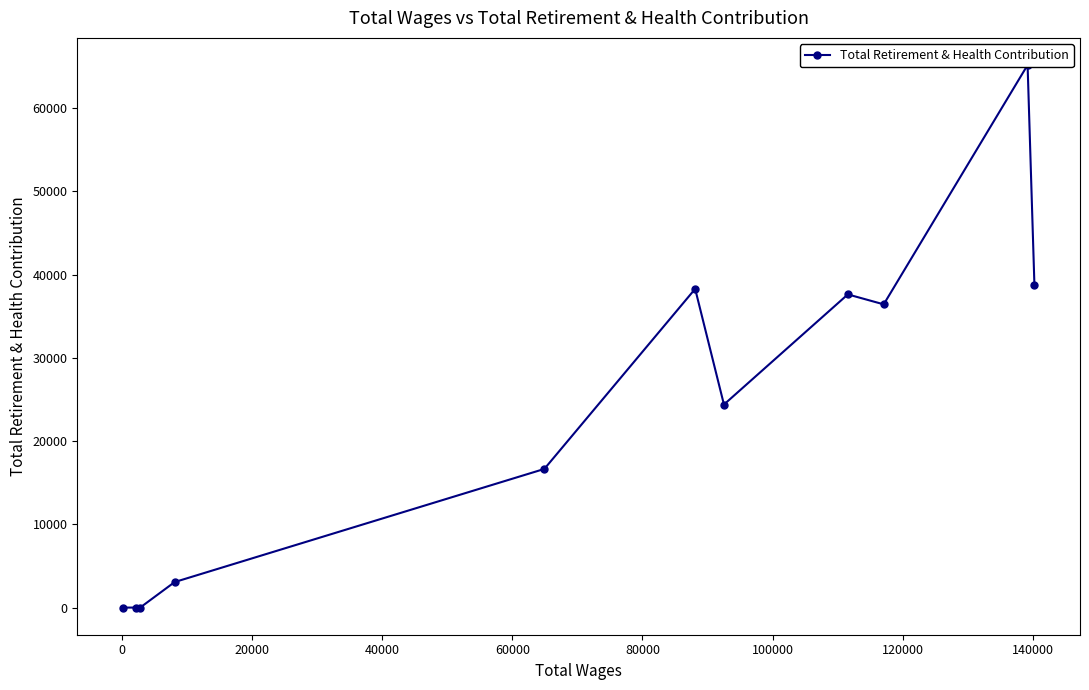

How many data points are above 24391?

5